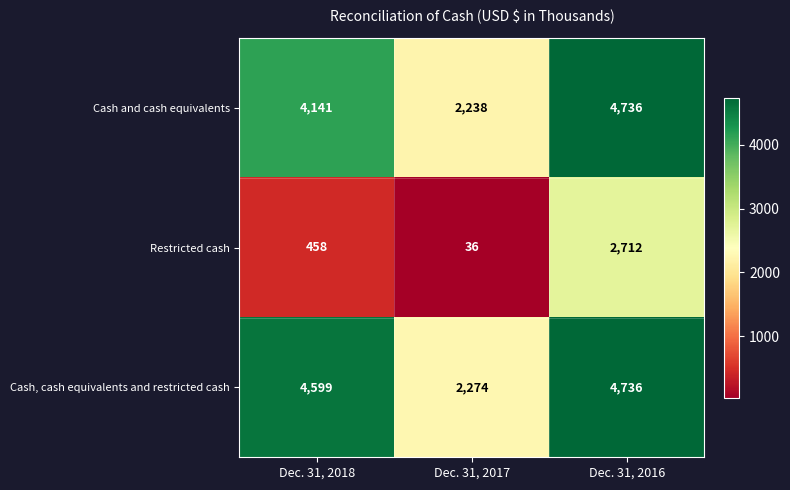

At Dec. 31, 2018, list the series in order from smallest to largest.

Restricted cash, Cash and cash equivalents, Cash, cash equivalents and restricted cash